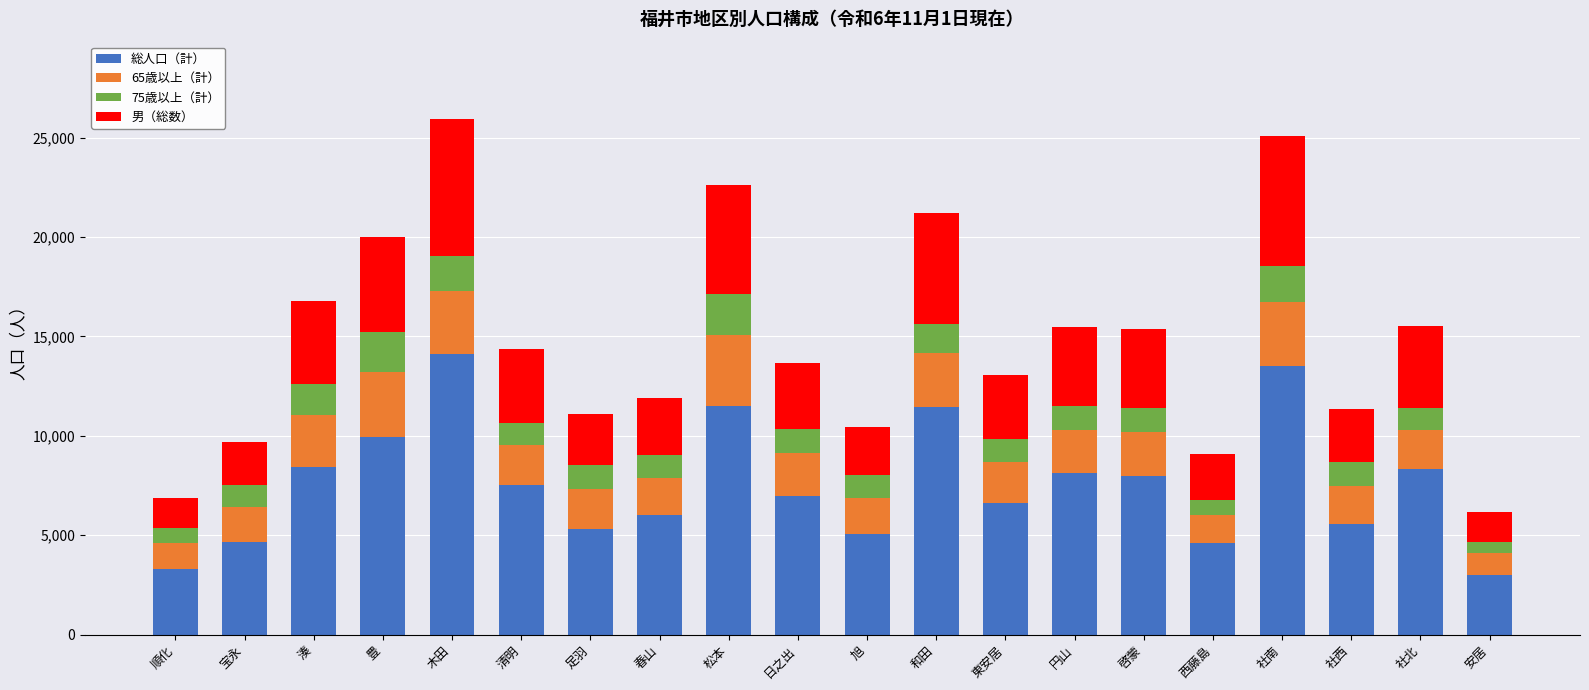

What is the total value across all series at 宝永?

9707